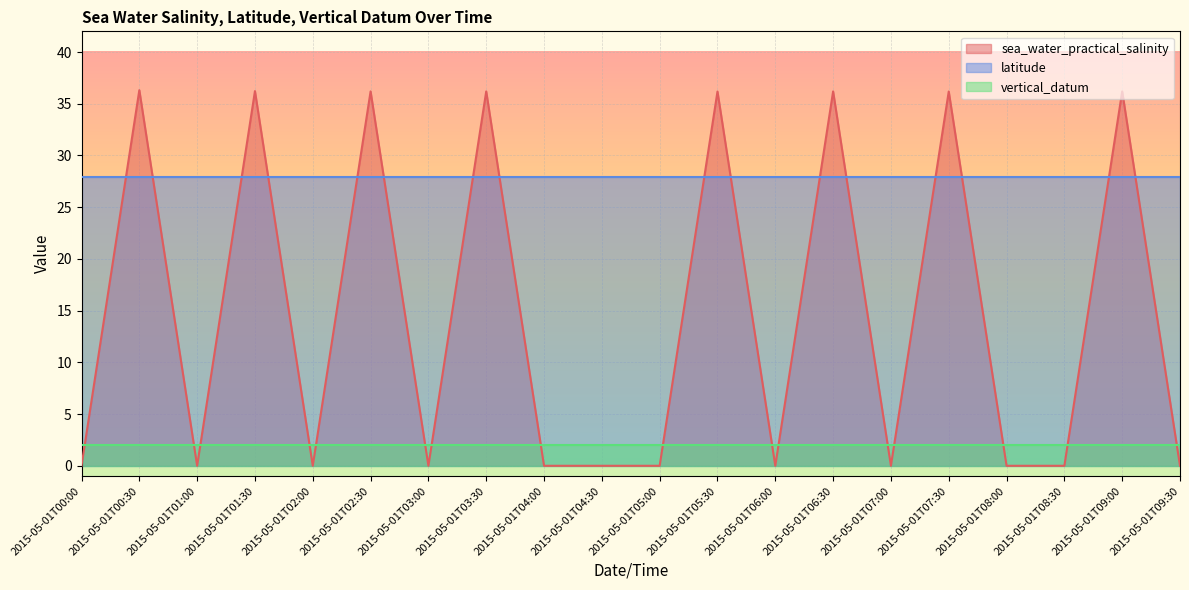

At which category does the chart reach its peak across all series?

2015-05-01T00:30